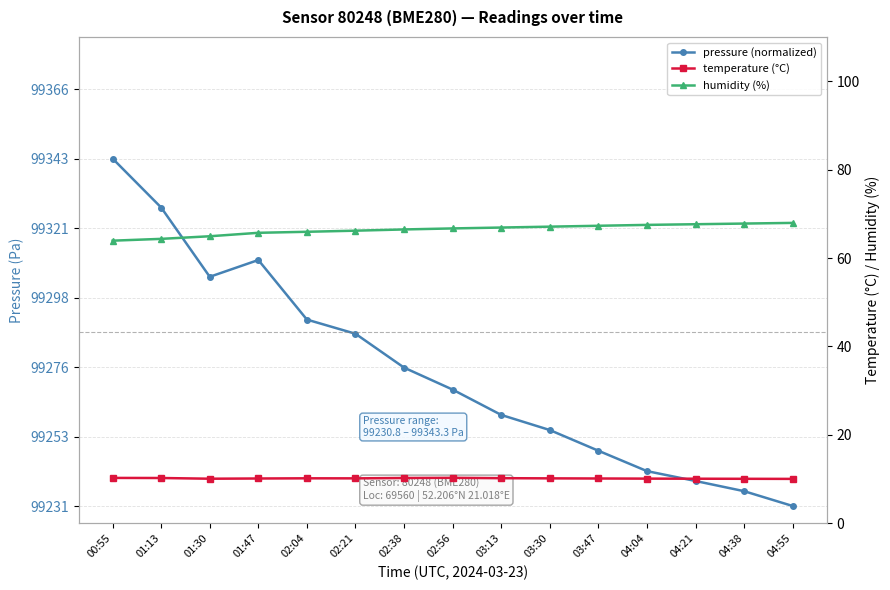

How many lines are shown in the chart?

3